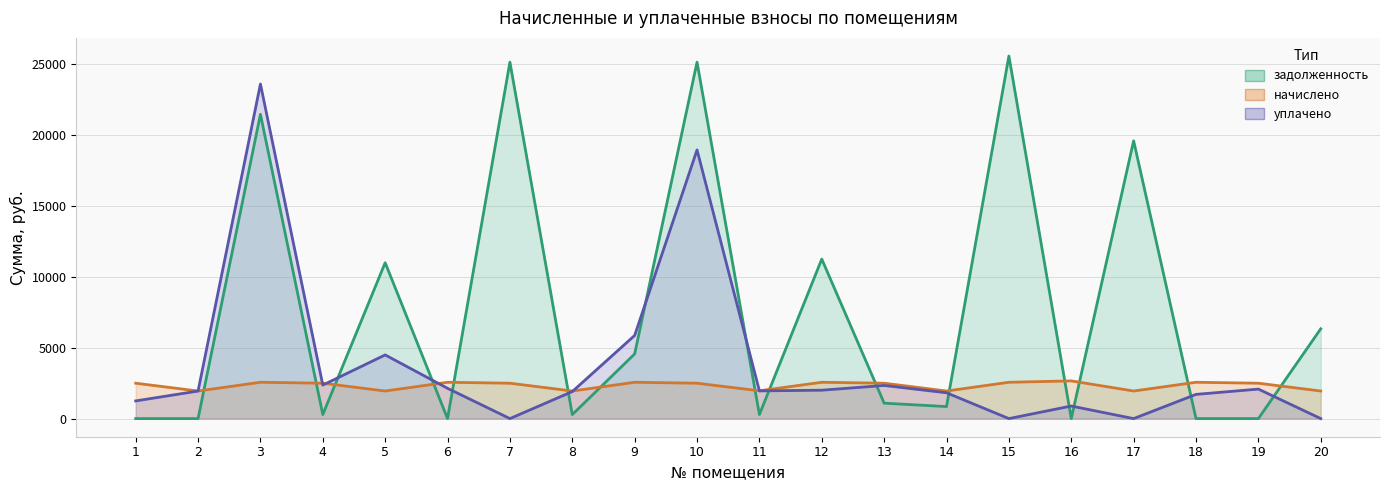

List the series in order of their peak value, highest first.

задолженность, уплачено, начислено